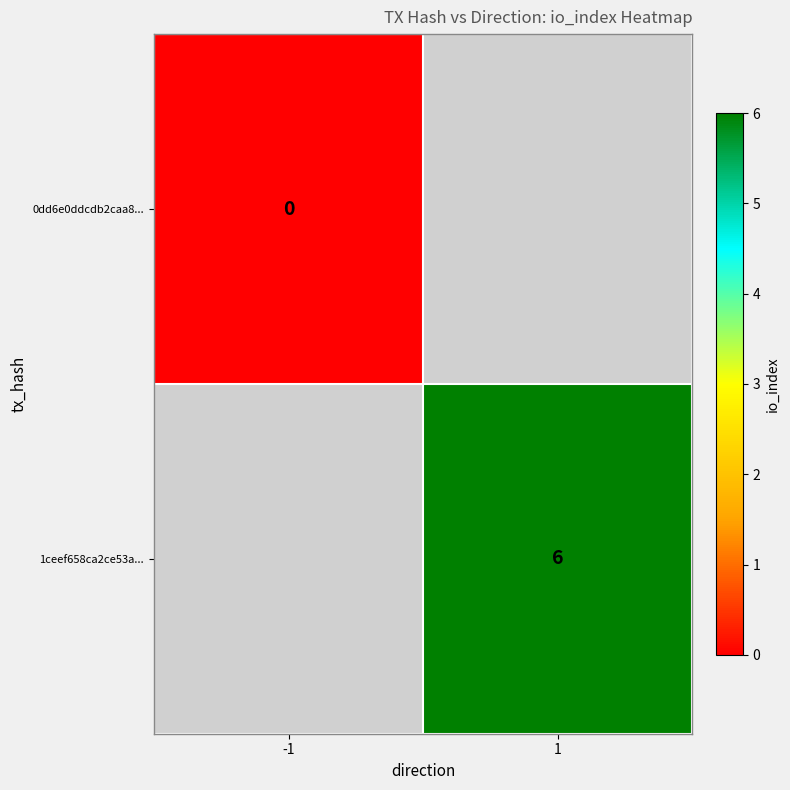

The value of 1ceef658ca2ce53a... at 1 is 6. True or false?

True